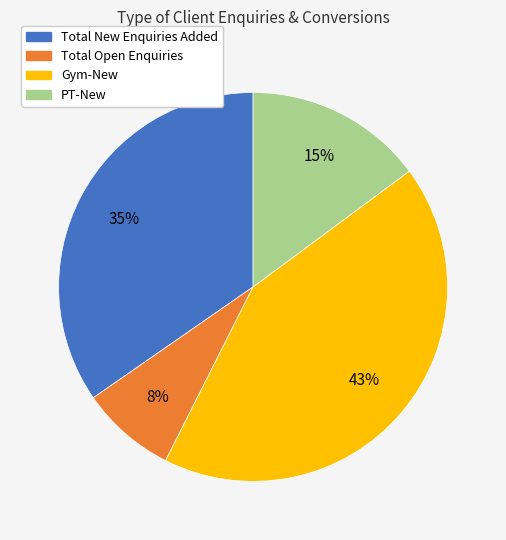

Combined, do Total New Enquiries Added and PT-New account for over 50%?

No